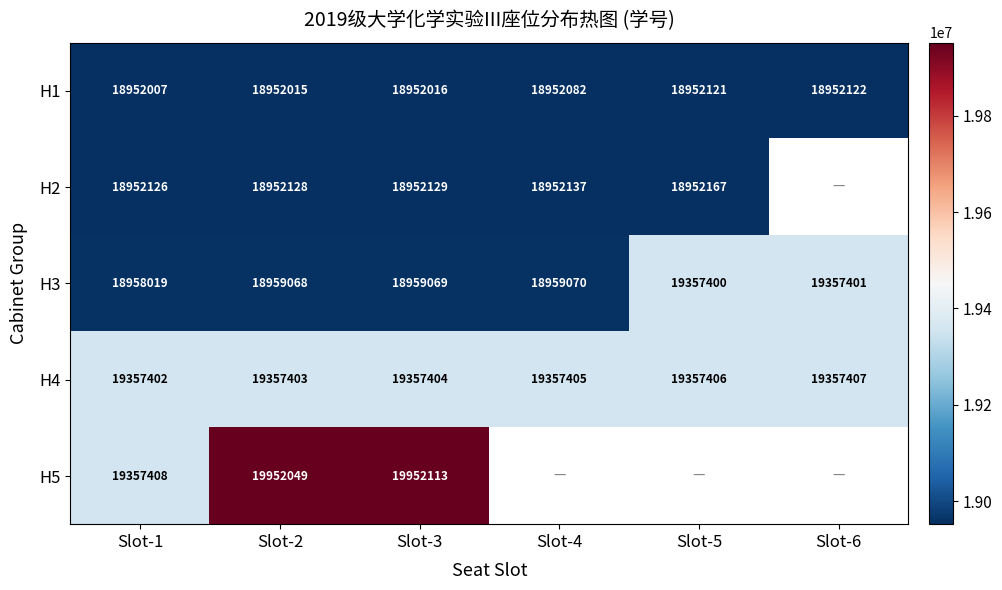

What is the difference between the highest and lowest values at Slot-4?

405323.0